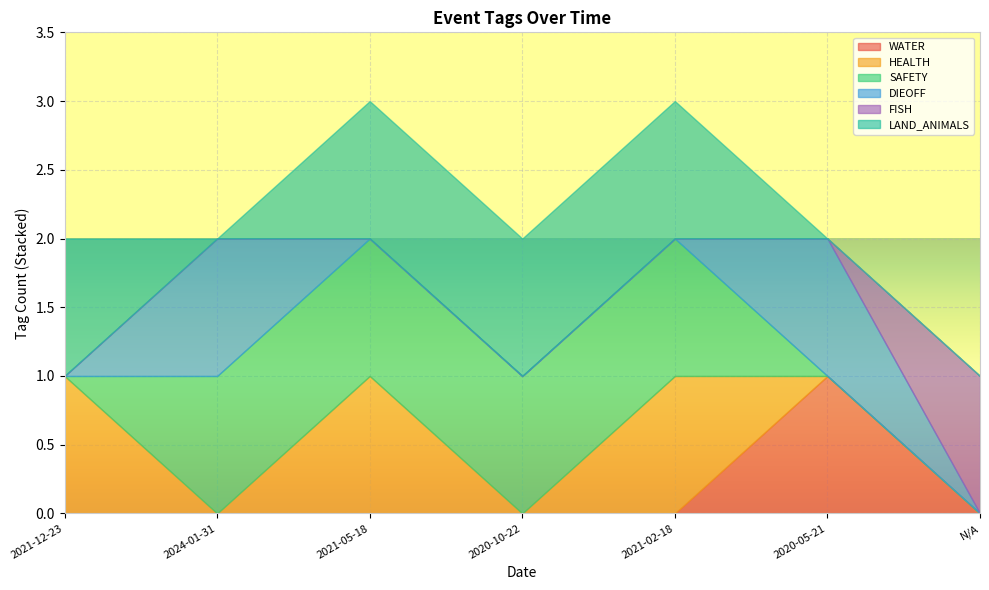

How many positive values does the SAFETY series have?

4